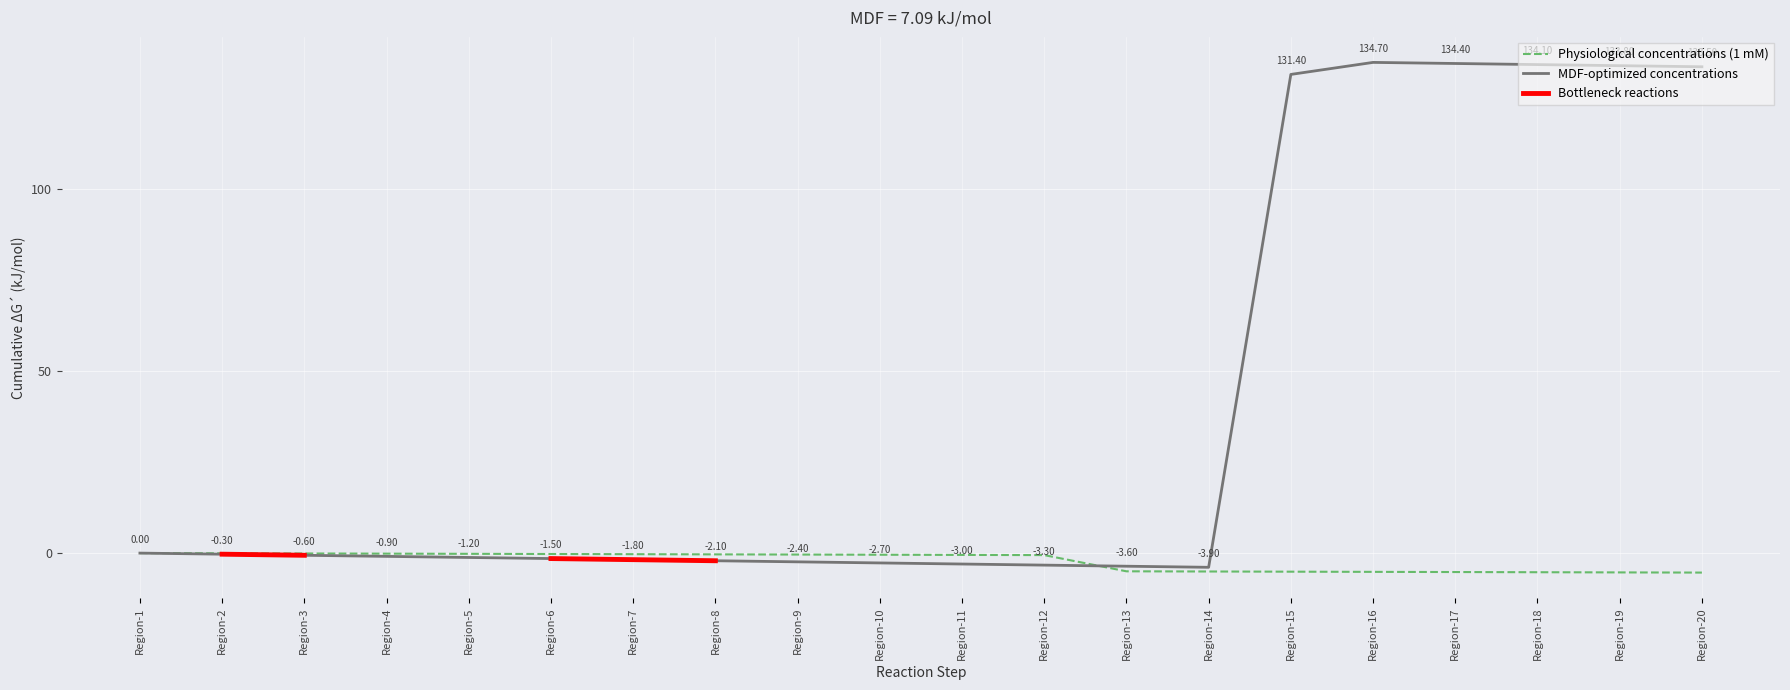

What is the average value of the MDF-optimized concentrations series?

38.7